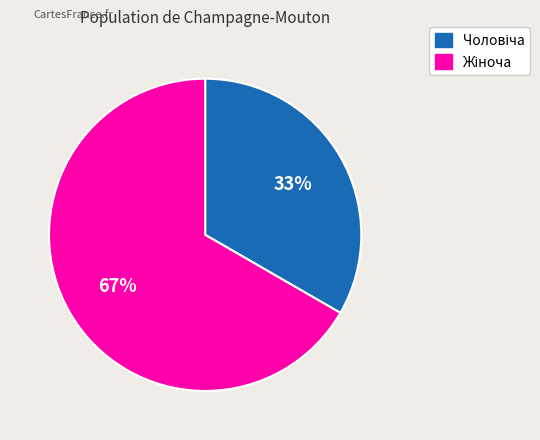

To the nearest percent, what is the average slice percentage?

50%